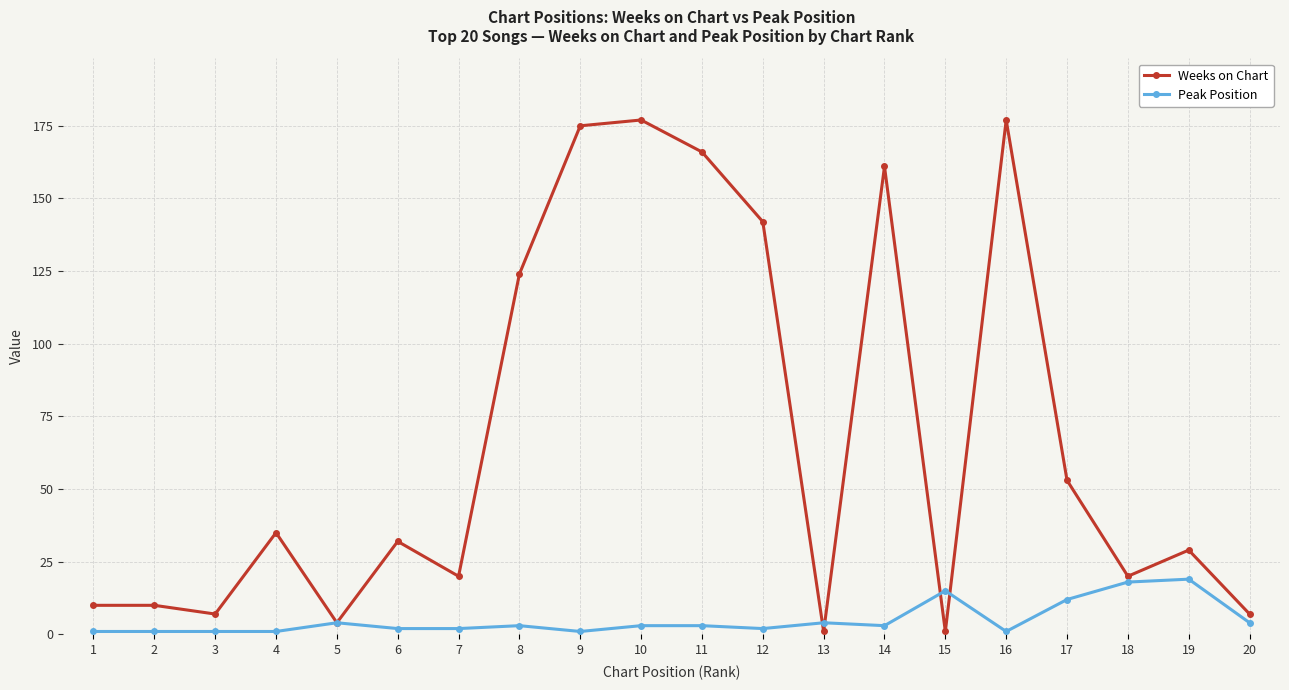

The value of Weeks on Chart at 6 is 32. True or false?

True